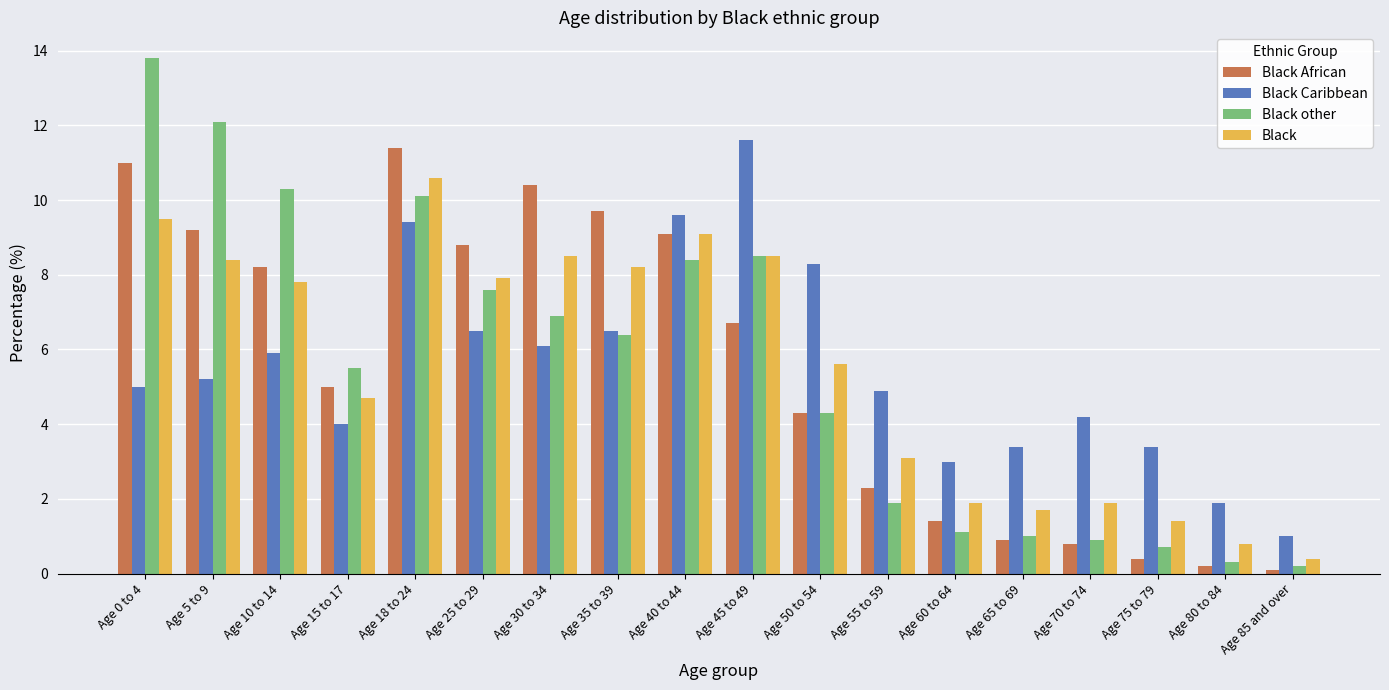

Reading right to left, what are all the values shown in this chart?

Black African: Age 85 and over=0.1	Age 80 to 84=0.2	Age 75 to 79=0.4	Age 70 to 74=0.8	Age 65 to 69=0.9	Age 60 to 64=1.4	Age 55 to 59=2.3	Age 50 to 54=4.3	Age 45 to 49=6.7	Age 40 to 44=9.1	Age 35 to 39=9.7	Age 30 to 34=10.4	Age 25 to 29=8.8	Age 18 to 24=11.4	Age 15 to 17=5.0	Age 10 to 14=8.2	Age 5 to 9=9.2	Age 0 to 4=11.0
Black Caribbean: Age 85 and over=1.0	Age 80 to 84=1.9	Age 75 to 79=3.4	Age 70 to 74=4.2	Age 65 to 69=3.4	Age 60 to 64=3.0	Age 55 to 59=4.9	Age 50 to 54=8.3	Age 45 to 49=11.6	Age 40 to 44=9.6	Age 35 to 39=6.5	Age 30 to 34=6.1	Age 25 to 29=6.5	Age 18 to 24=9.4	Age 15 to 17=4.0	Age 10 to 14=5.9	Age 5 to 9=5.2	Age 0 to 4=5.0
Black other: Age 85 and over=0.2	Age 80 to 84=0.3	Age 75 to 79=0.7	Age 70 to 74=0.9	Age 65 to 69=1.0	Age 60 to 64=1.1	Age 55 to 59=1.9	Age 50 to 54=4.3	Age 45 to 49=8.5	Age 40 to 44=8.4	Age 35 to 39=6.4	Age 30 to 34=6.9	Age 25 to 29=7.6	Age 18 to 24=10.1	Age 15 to 17=5.5	Age 10 to 14=10.3	Age 5 to 9=12.1	Age 0 to 4=13.8
Black: Age 85 and over=0.4	Age 80 to 84=0.8	Age 75 to 79=1.4	Age 70 to 74=1.9	Age 65 to 69=1.7	Age 60 to 64=1.9	Age 55 to 59=3.1	Age 50 to 54=5.6	Age 45 to 49=8.5	Age 40 to 44=9.1	Age 35 to 39=8.2	Age 30 to 34=8.5	Age 25 to 29=7.9	Age 18 to 24=10.6	Age 15 to 17=4.7	Age 10 to 14=7.8	Age 5 to 9=8.4	Age 0 to 4=9.5